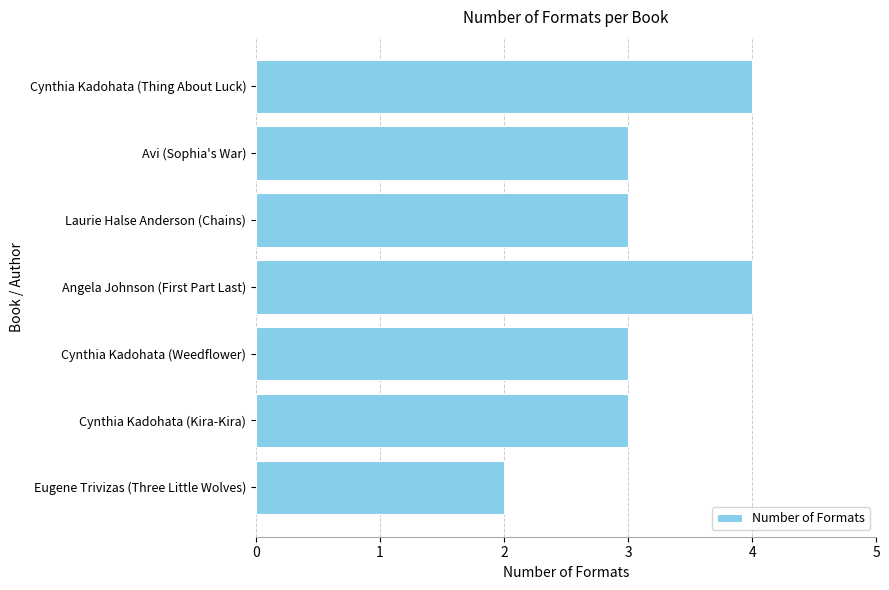

What is the label of the 5th bar from the top?

Cynthia Kadohata (Weedflower)